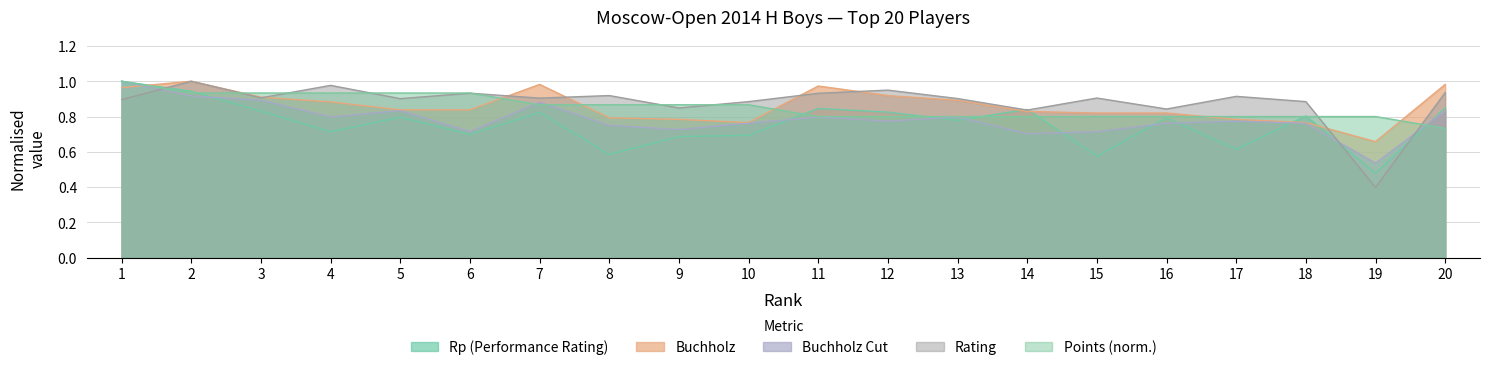

Rank the categories by Rp value from highest to lowest.

1, 2, 20, 11, 14, 3, 12, 7, 18, 5, 16, 13, 4, 6, 10, 9, 17, 8, 15, 19